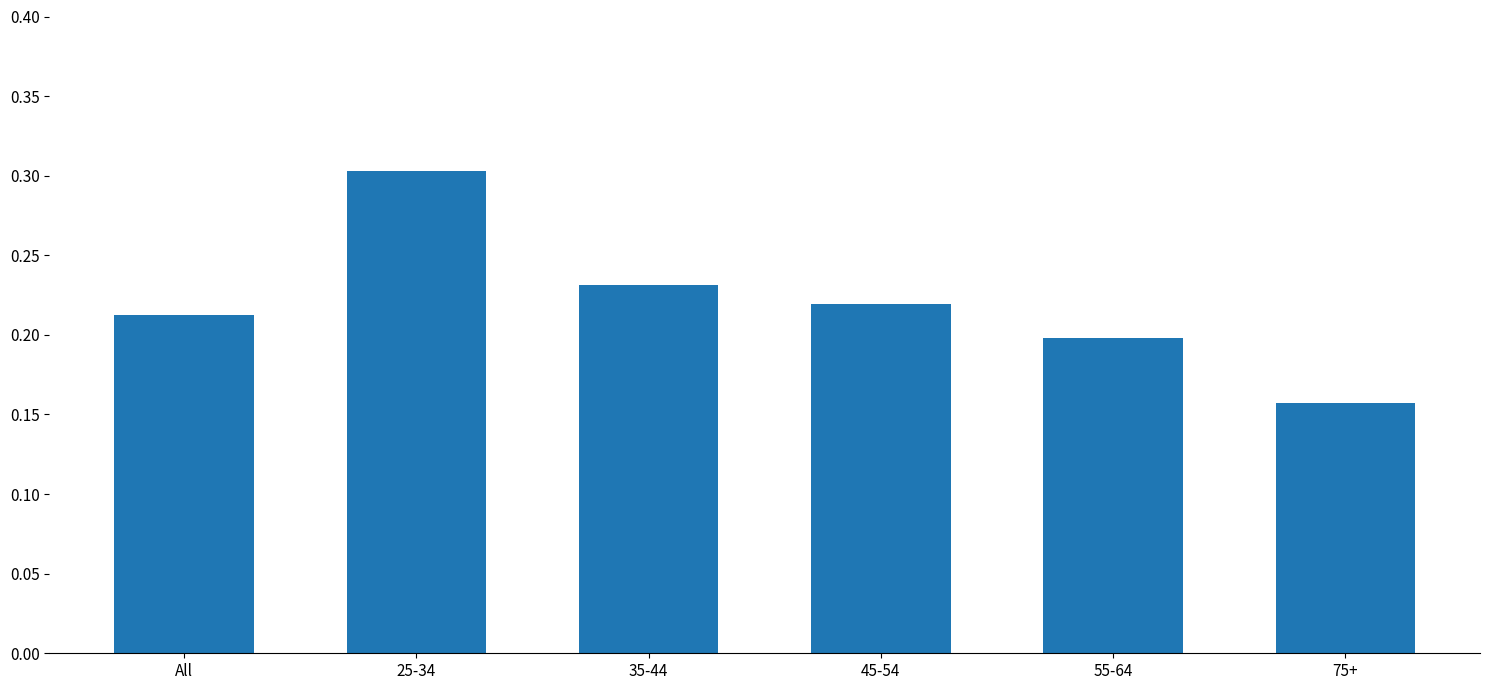

Are the bars horizontal?

No